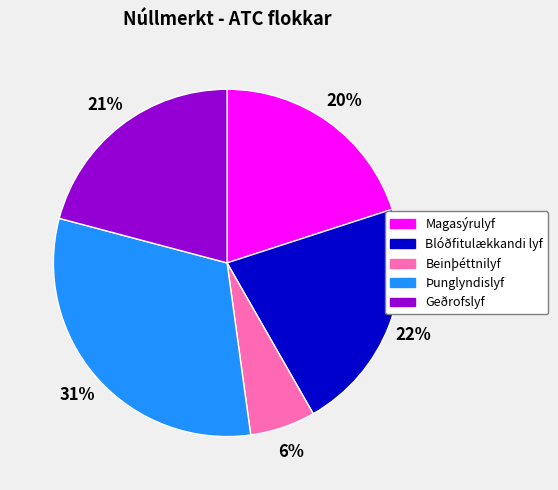

What is the smallest slice in the pie chart?

Beinþéttnilyf